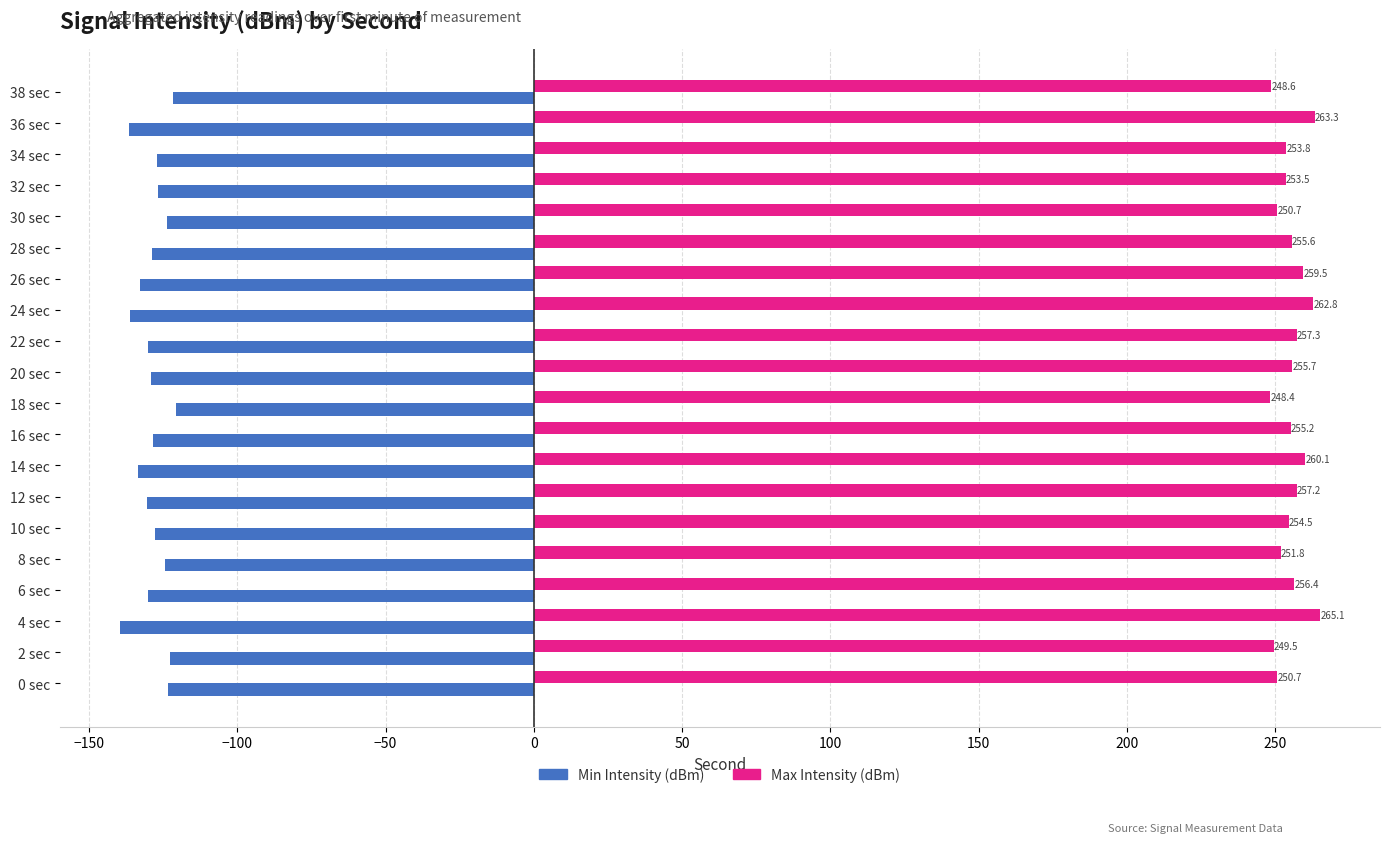

Where is Max Intensity (dBm) nearest to the value 256?

20 sec